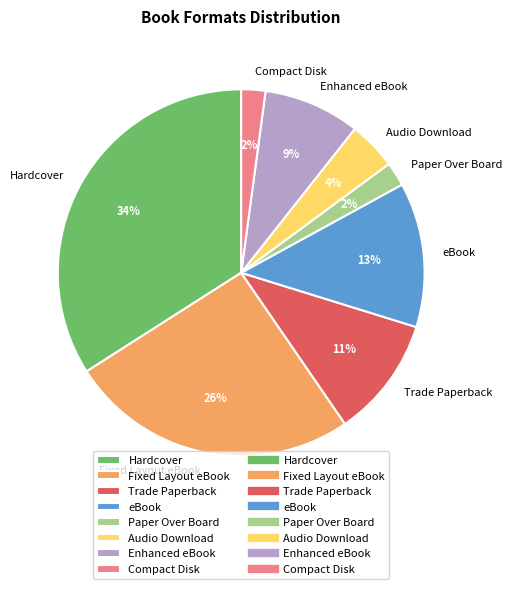

To the nearest percent, what is the average slice percentage?

12%